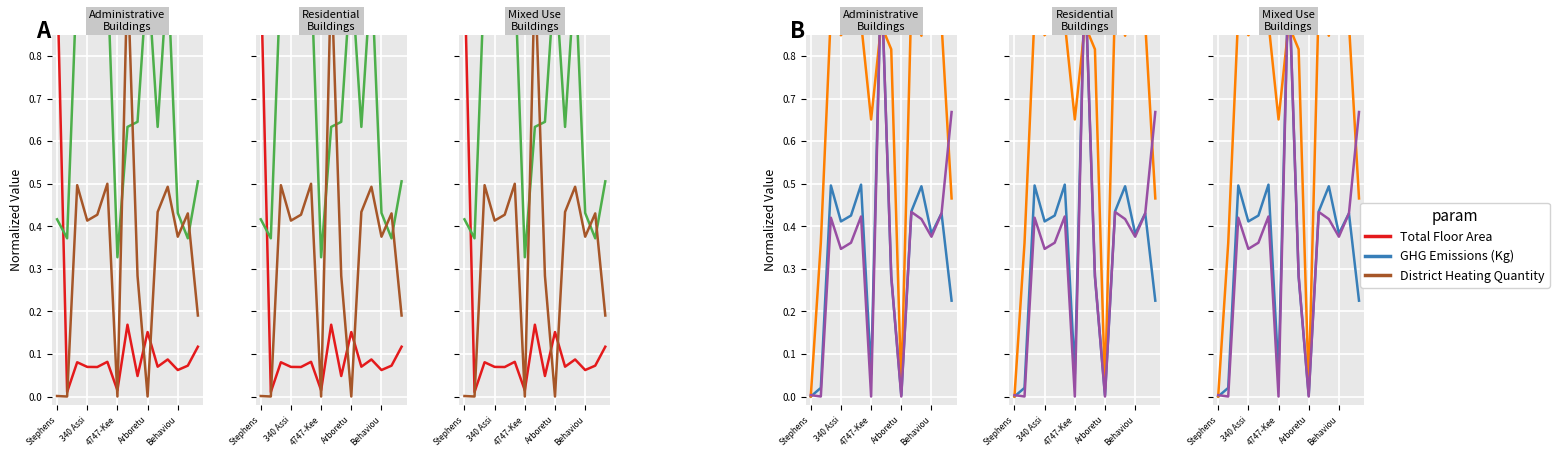

How many positive values does the District Heating Quantity series have?

12